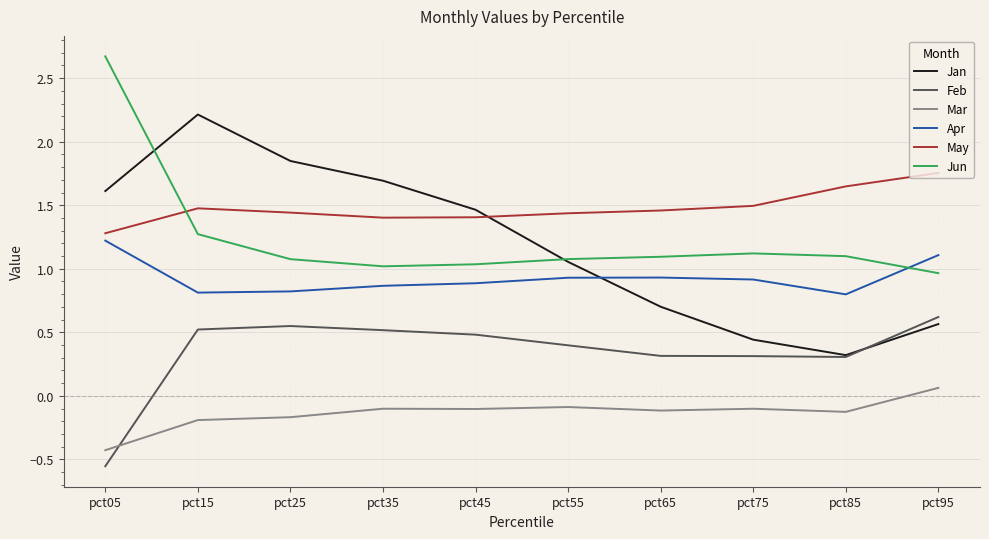

How many intersections are there between Apr and Jun?

1